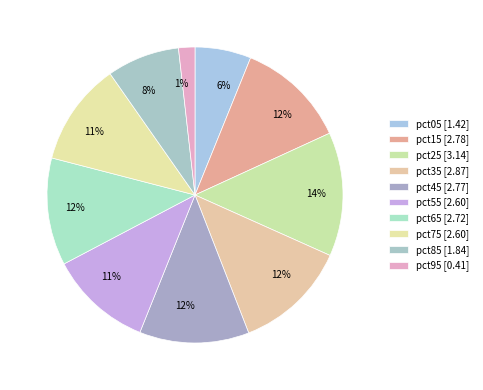

Rank the categories by value from highest to lowest.

pct25, pct35, pct15, pct45, pct65, pct75, pct55, pct85, pct05, pct95